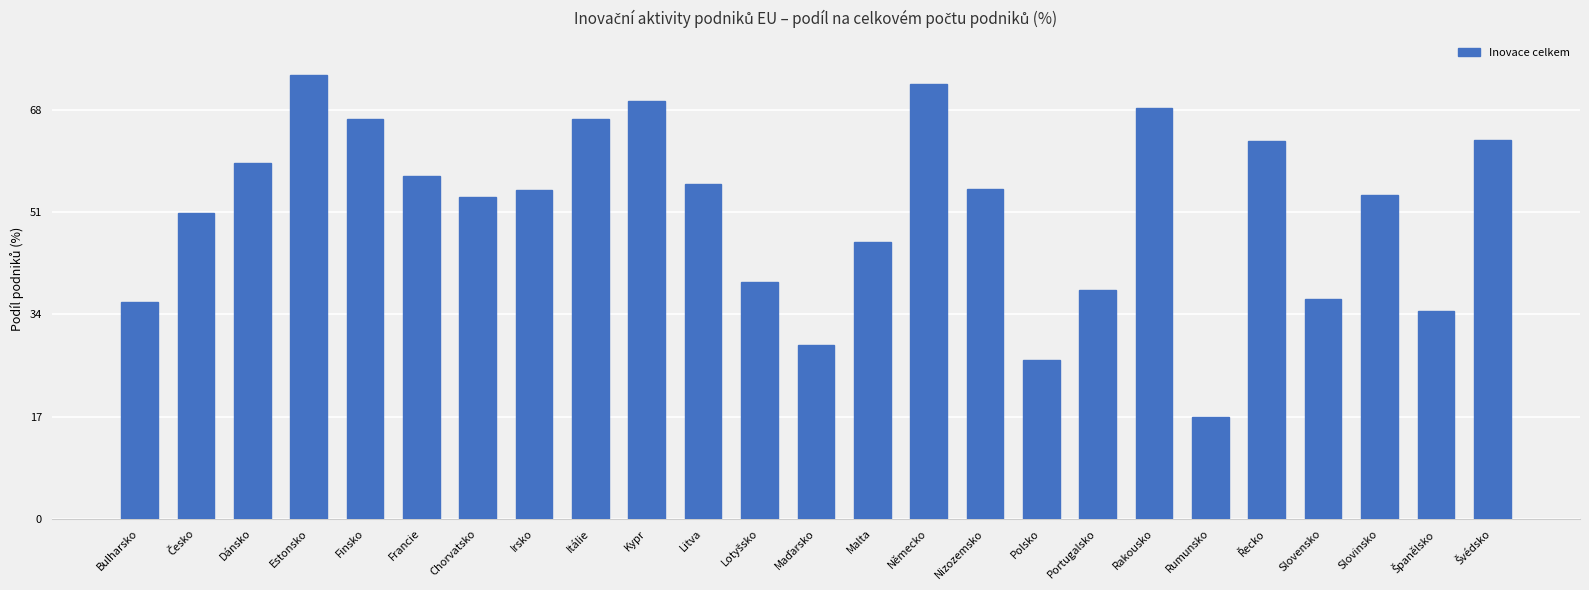

What is the difference between the values at Polsko and Irsko?

28.2